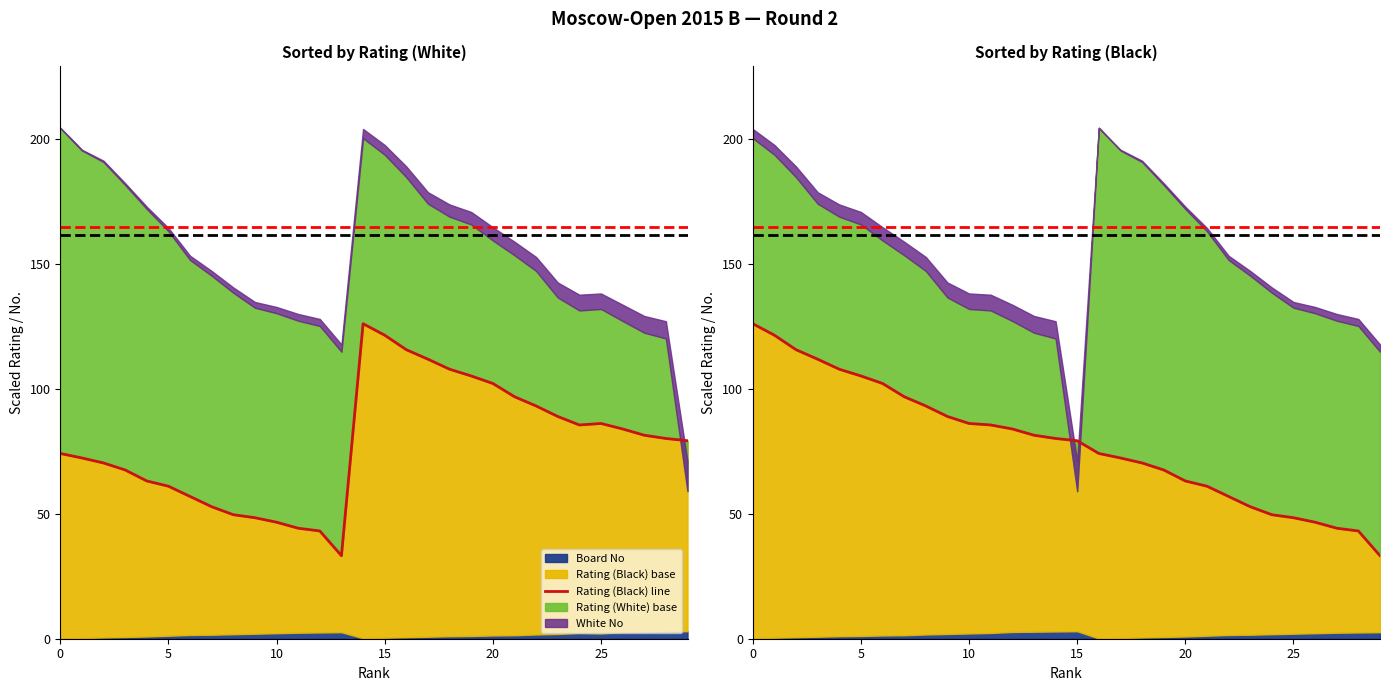

What is the ratio of the value at 5 to the value at 25?

1.2